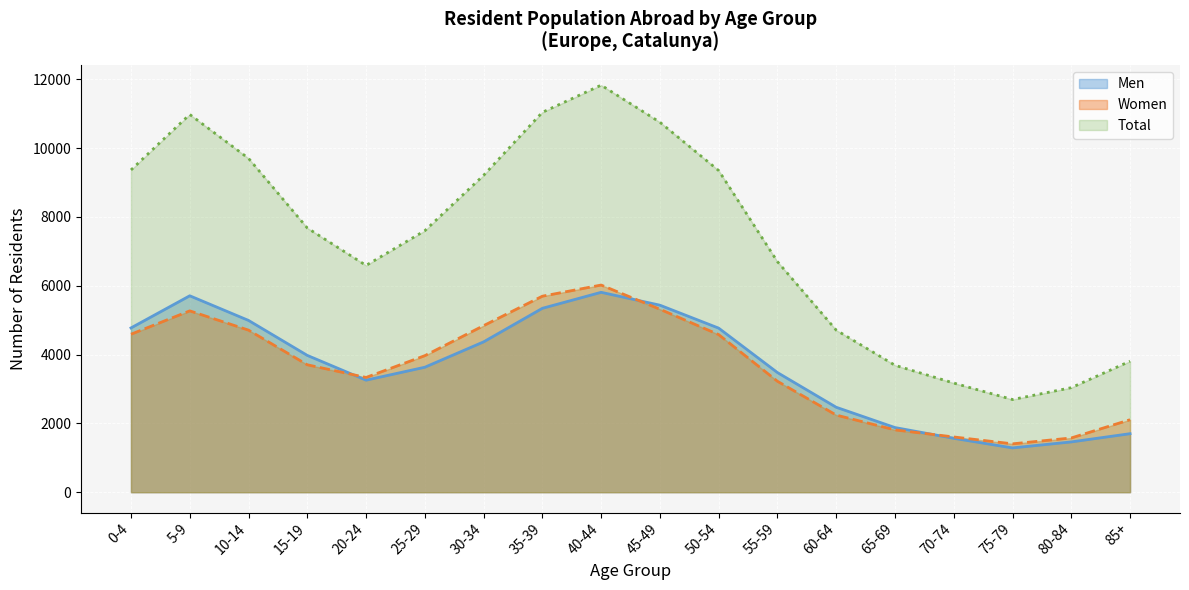

At which label does Women first exceed 3967?

0-4